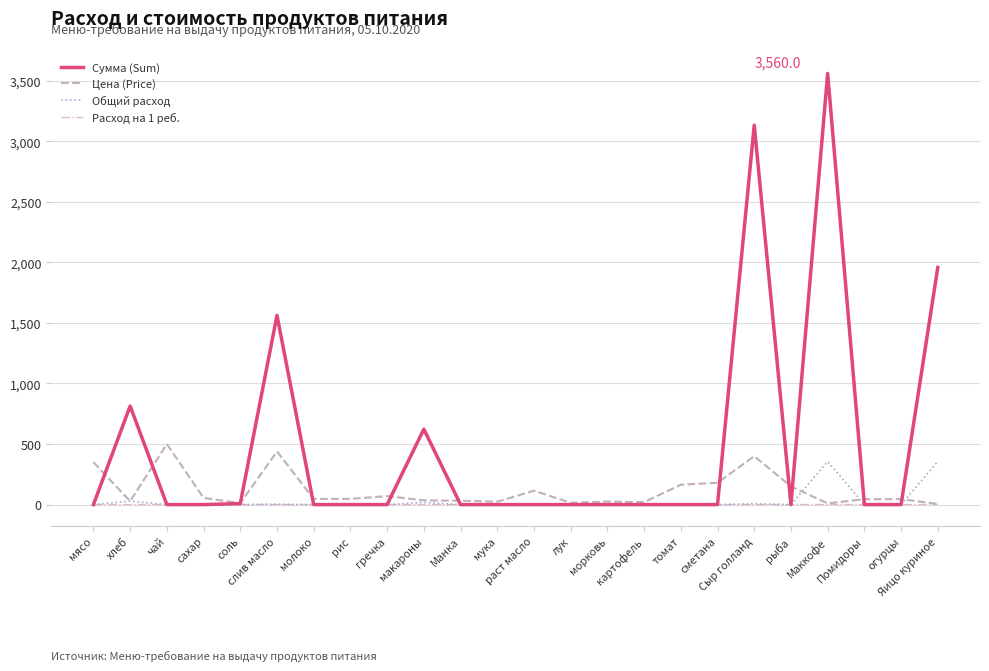

What is the difference between the maximum and minimum values in the Расход на 1 реб. series?

1.0